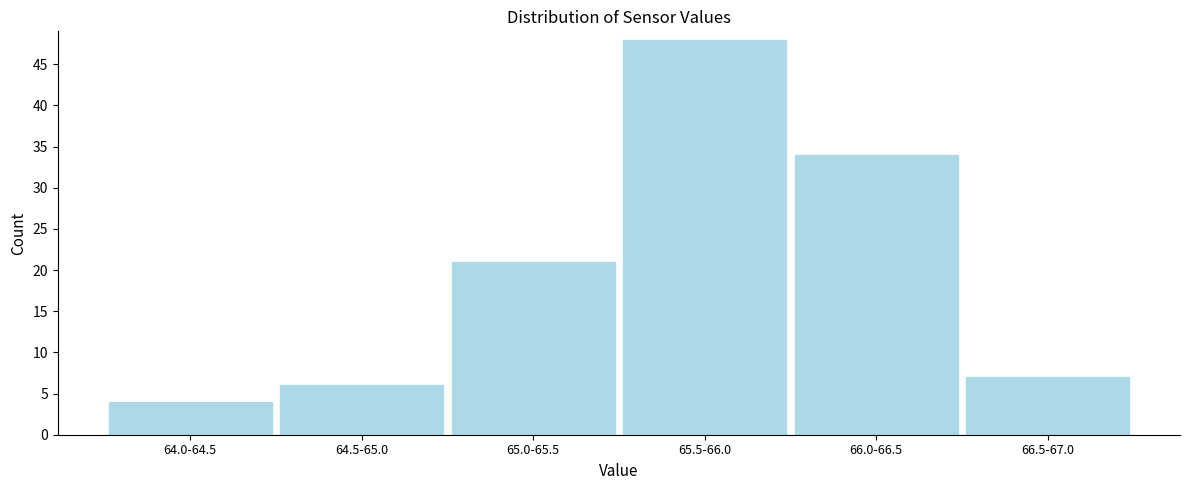

Reading right to left, extract all data points from this chart.

7	34	48	21	6	4